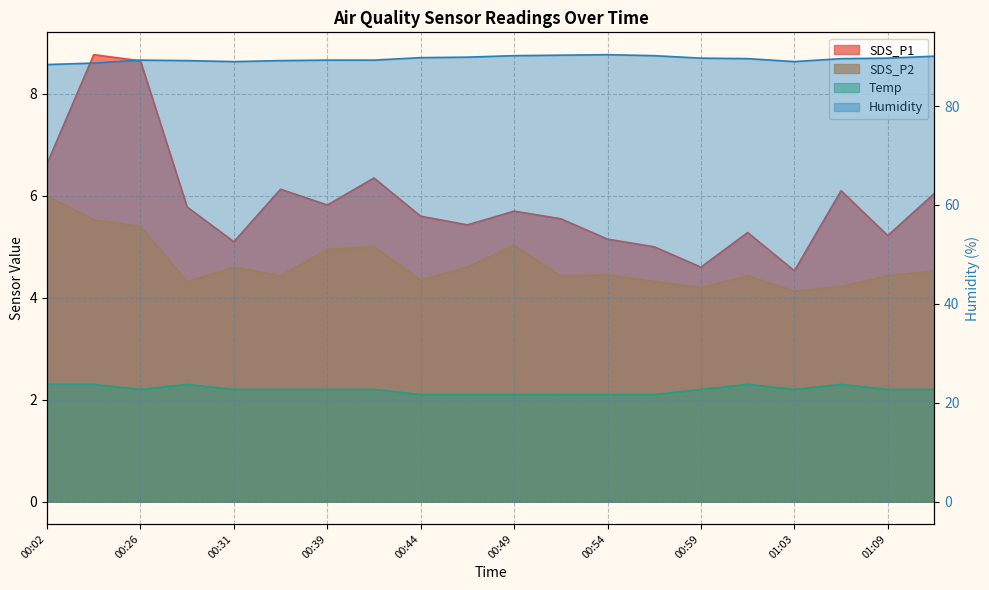

Which series has the largest total across all categories?

Humidity